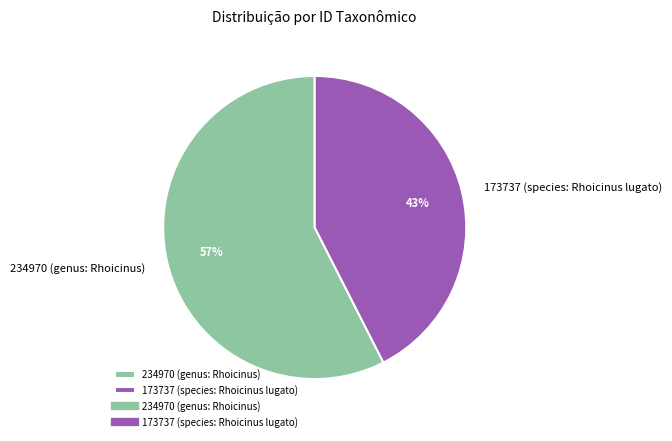

Is it true that 234970 (genus: Rhoicinus) is 57% of the pie?

True